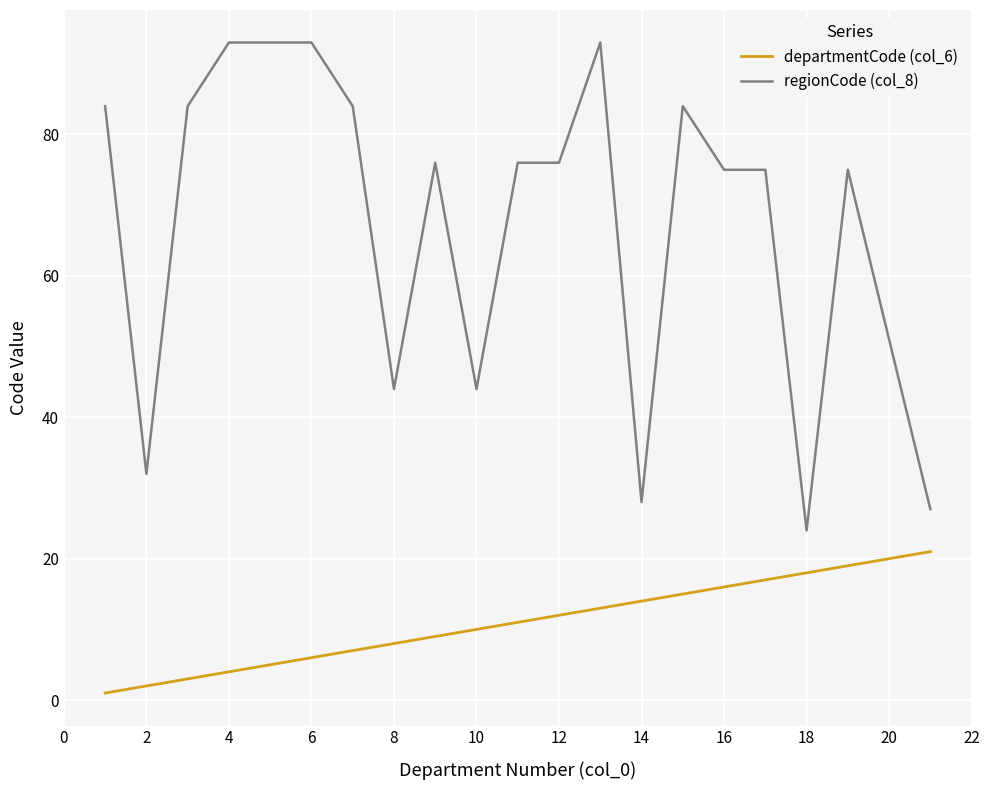

True or false: regionCode (col_8) and departmentCode (col_6) cross at least once.

False